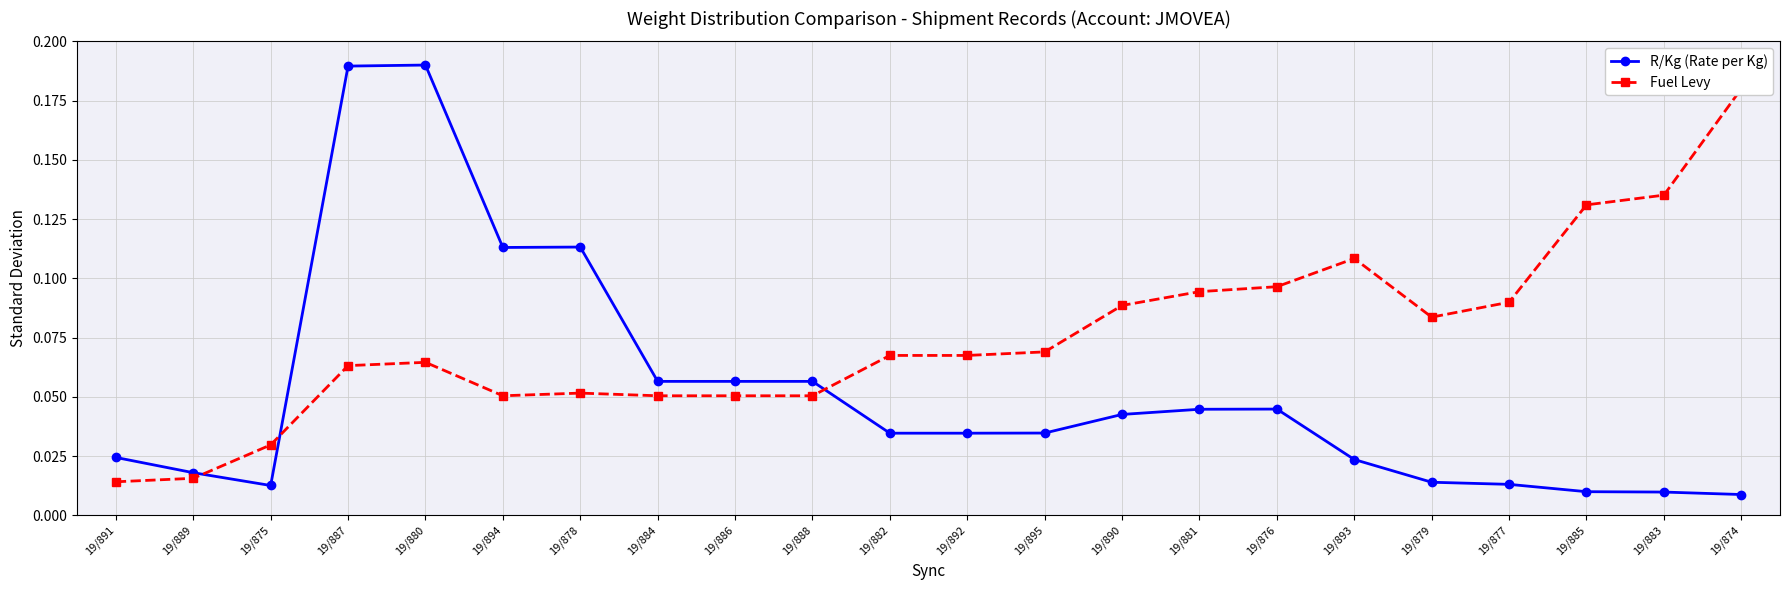

At which category is the sum across all series the highest?

19/880